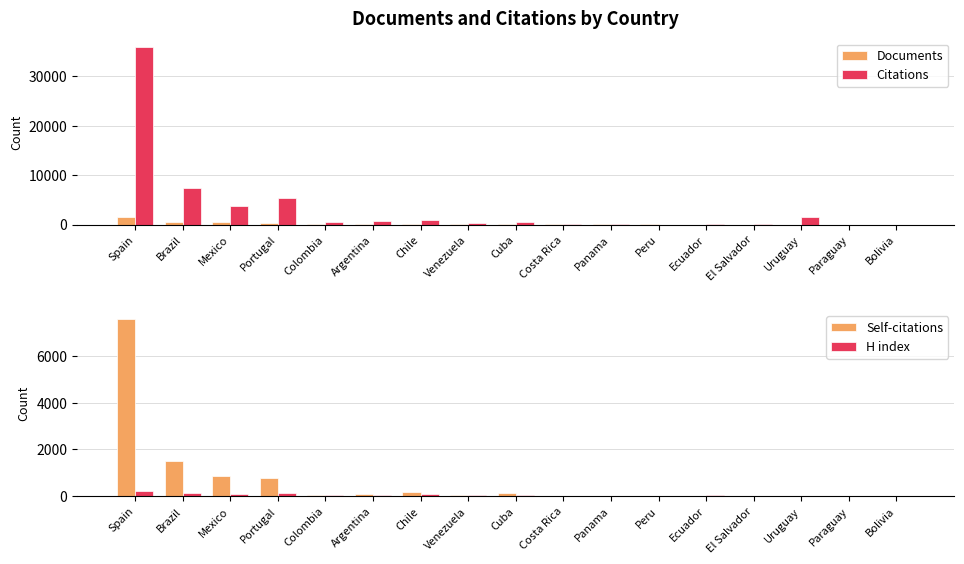

How many groups of bars are there?

17